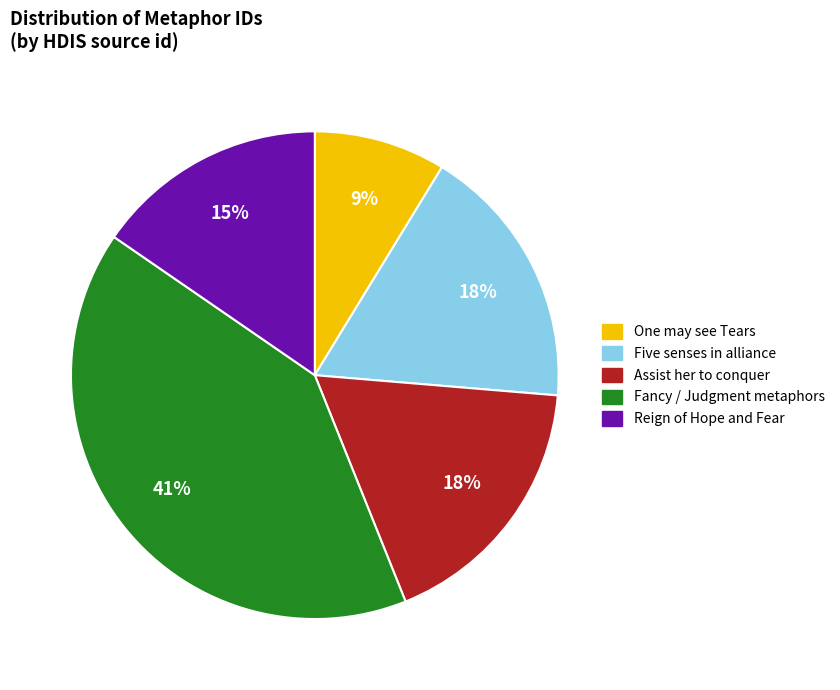

To the nearest percent, what is the difference between the largest and smallest slice percentages?

32%